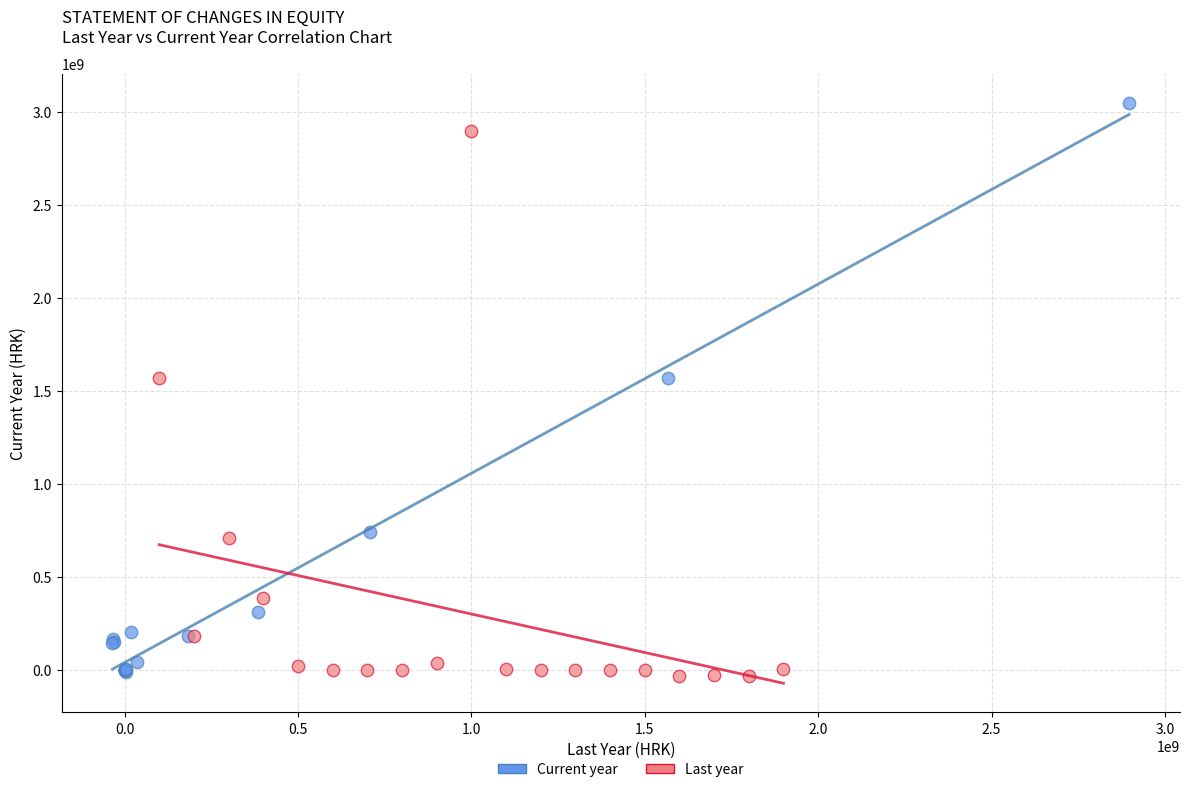

Which series reaches the maximum Y coordinate?

Current year